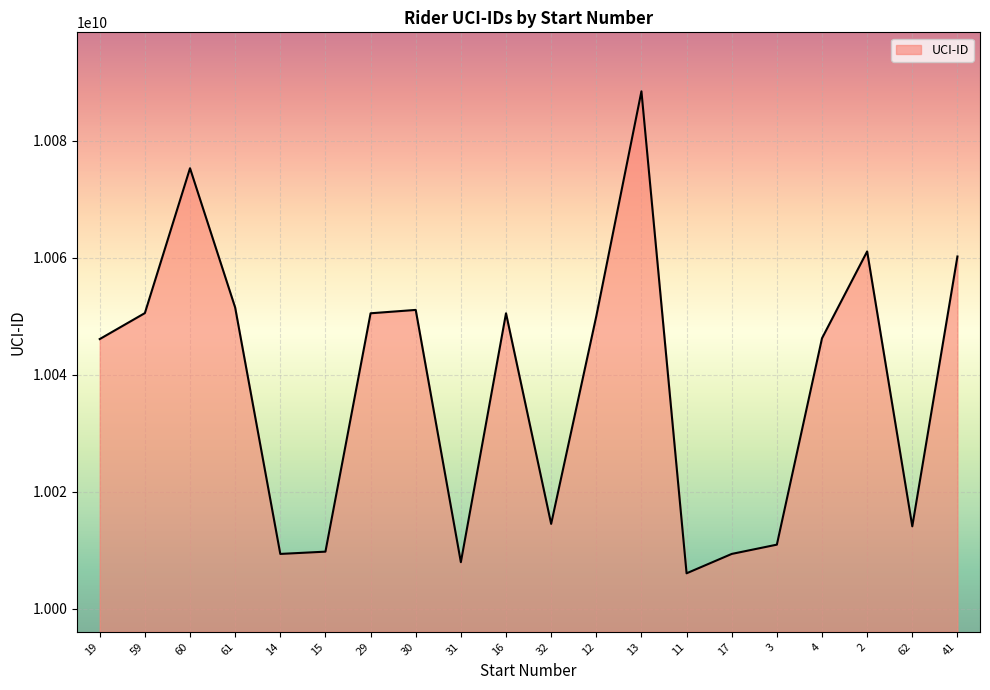

The value at 11 is 4114908747. True or false?

False